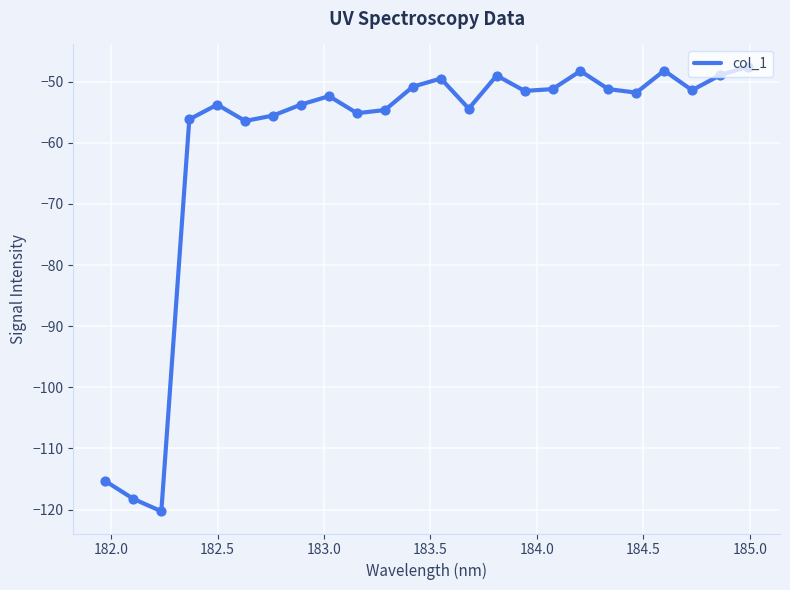

What is the smallest value displayed?

-120.3